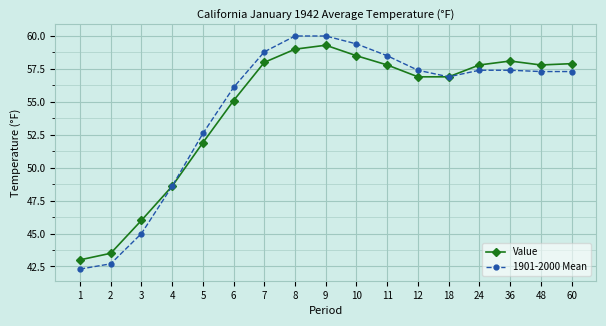

Does the chart have visible grid lines?

Yes